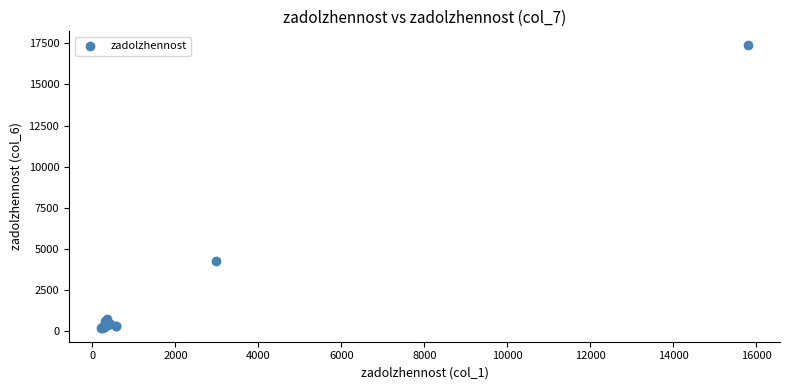

What Y value in the scatter plot is closest to 8794?

4293.5